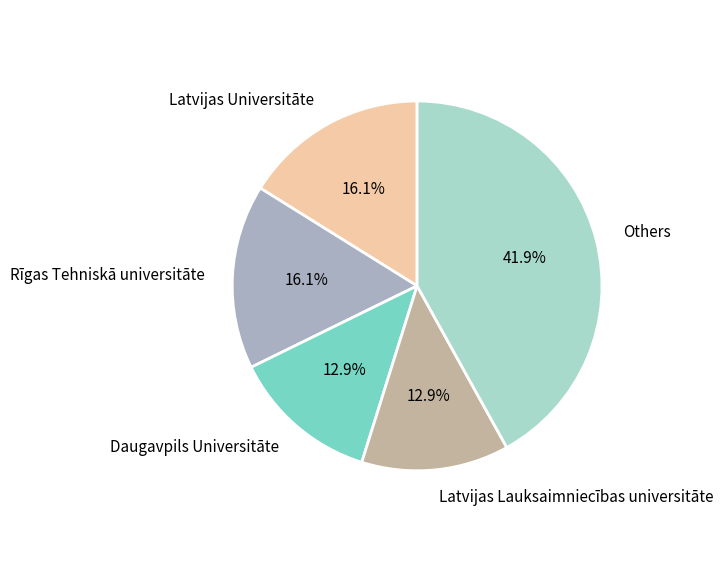

What is the total percentage of Latvijas Universitāte and Daugavpils Universitāte?

29.0%